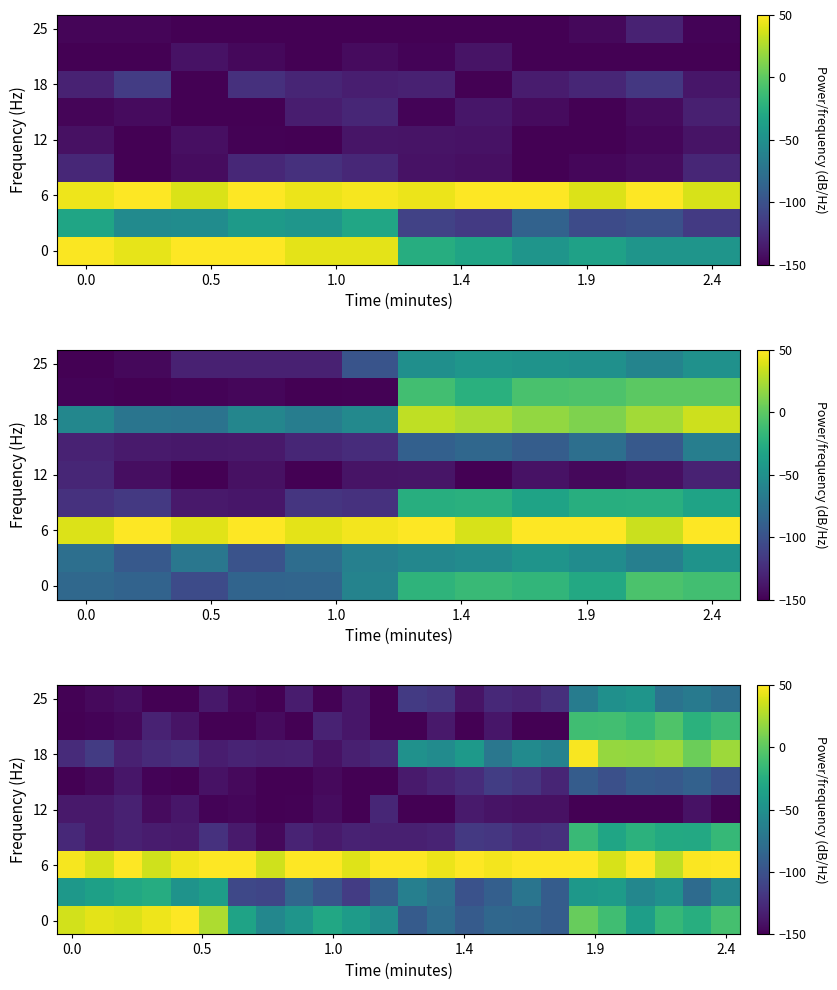

What is the total value across all series at 8?

-924.4